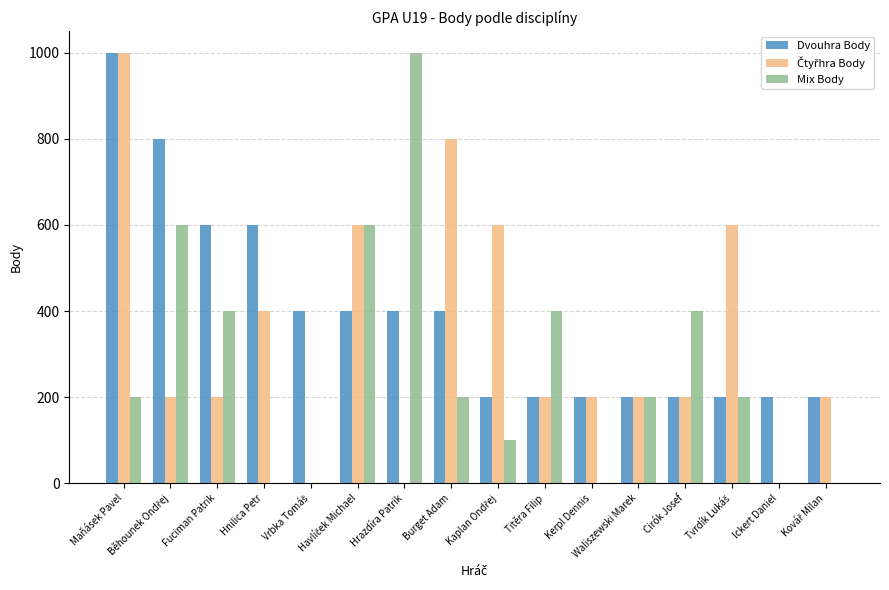

What is the greatest value displayed?

1000